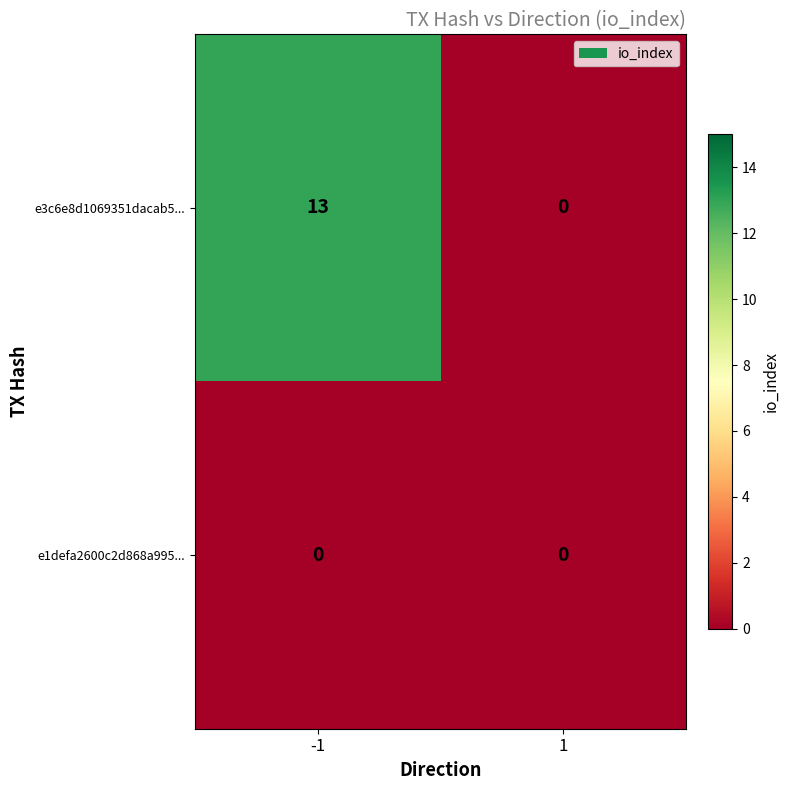

Which series has the largest range (max minus min)?

e3c6e8d1069351dacab5...